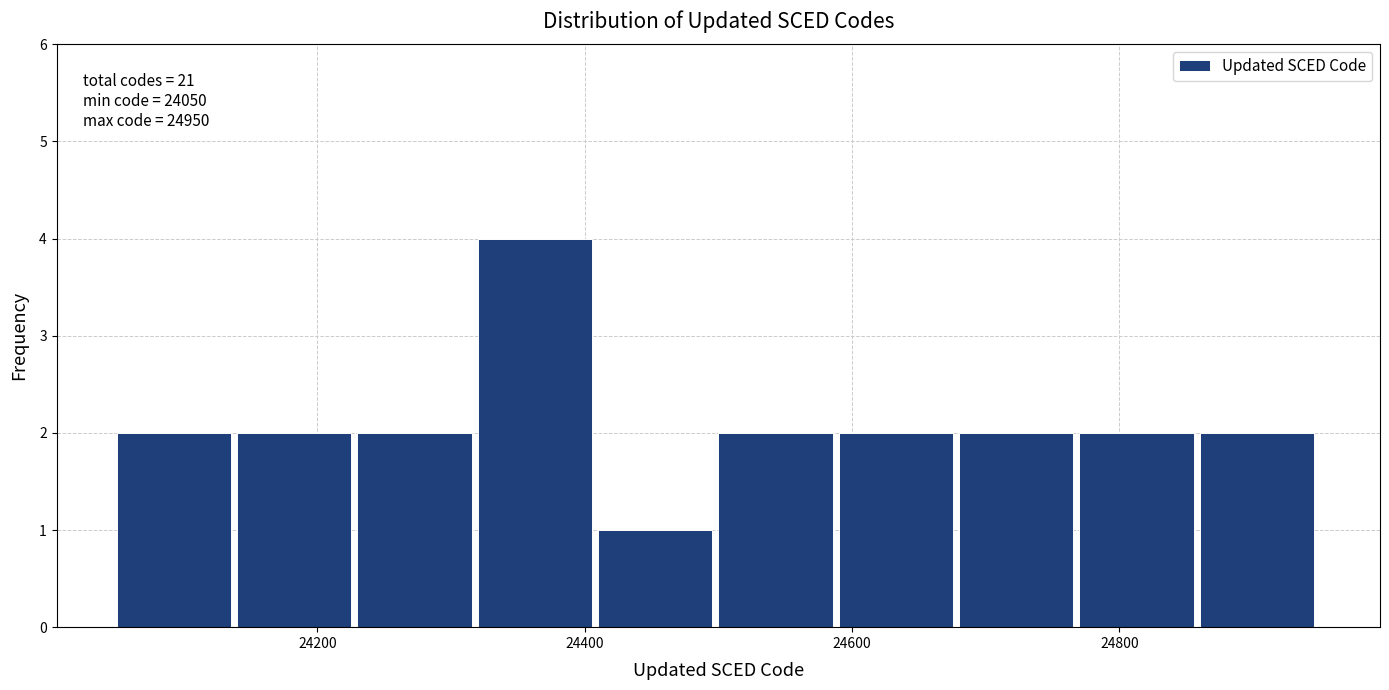

Which range on the x-axis has the tallest bar?

24320 to 24410